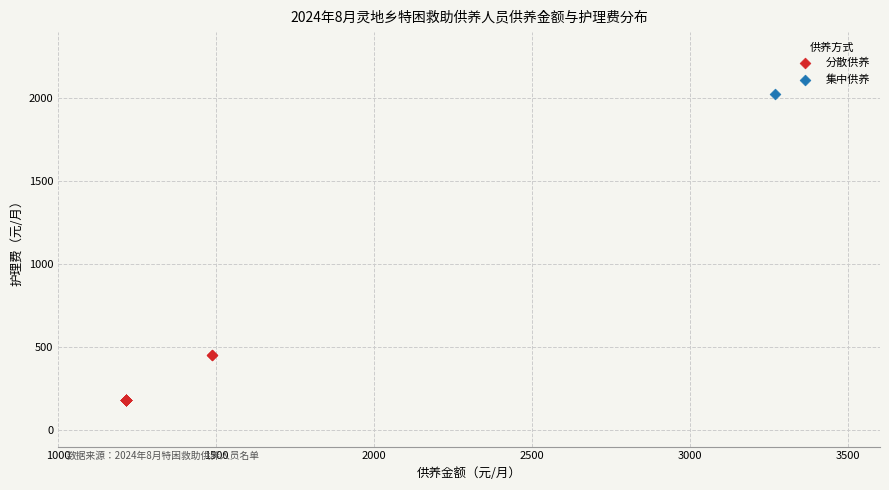

What are all the series names shown in the legend?

分散供养, 集中供养